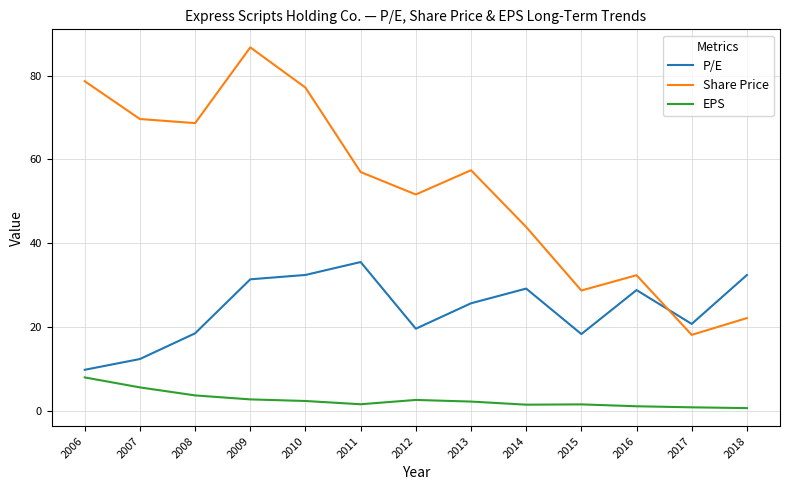

True or false: EPS and Share Price cross at least once.

False